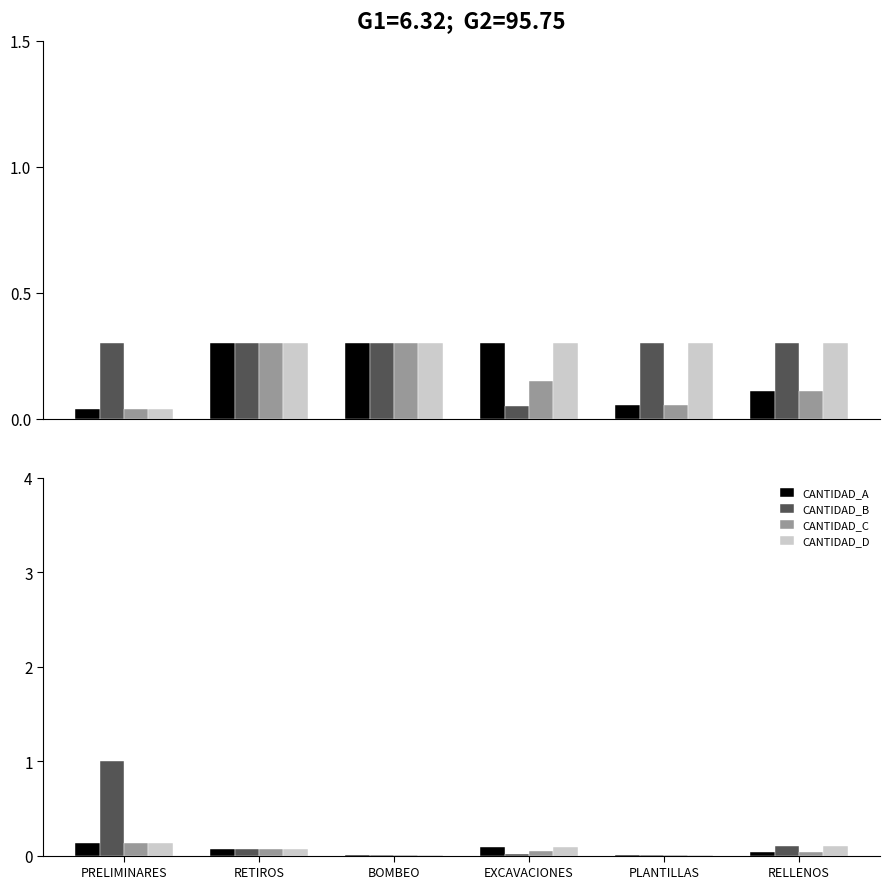

At how many categories does at least one series exceed 0?

6